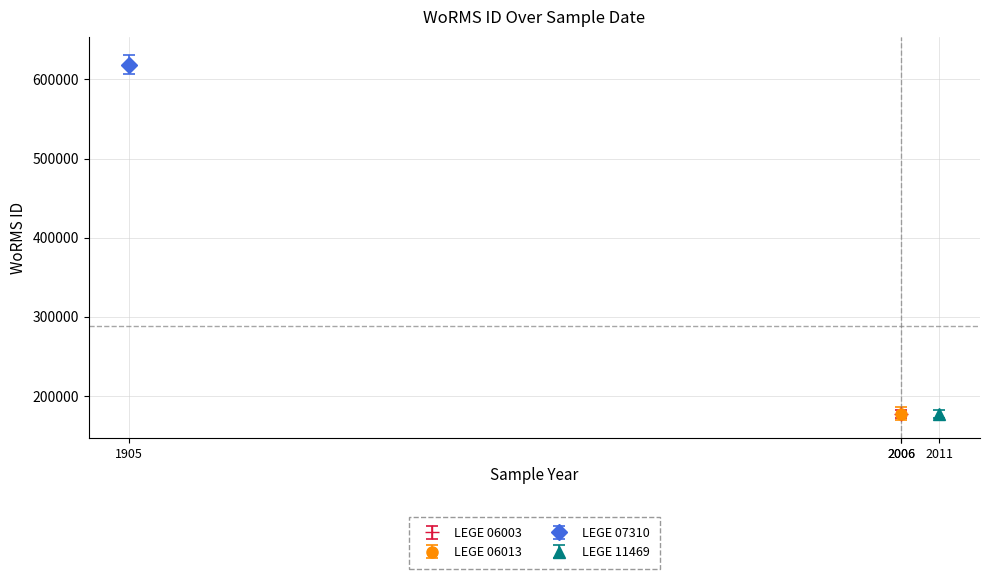

What is the difference between the maximum and minimum values?

441146